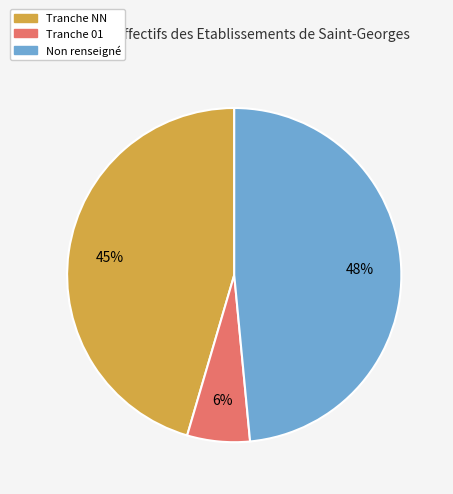

To the nearest percent, what percentage of the pie is Tranche NN?

45%